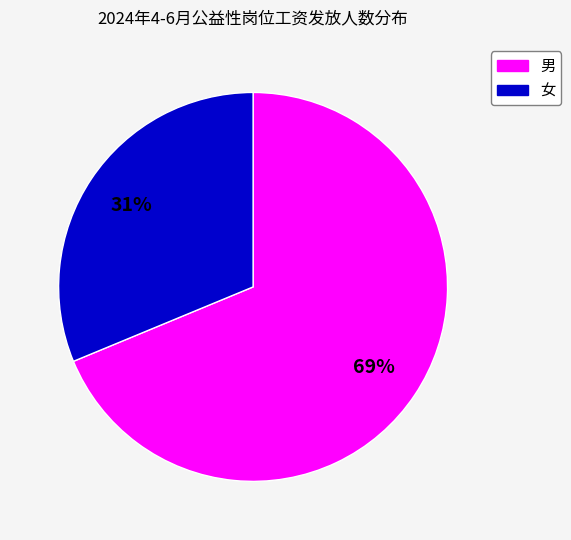

Rank the categories by value from lowest to highest.

女, 男